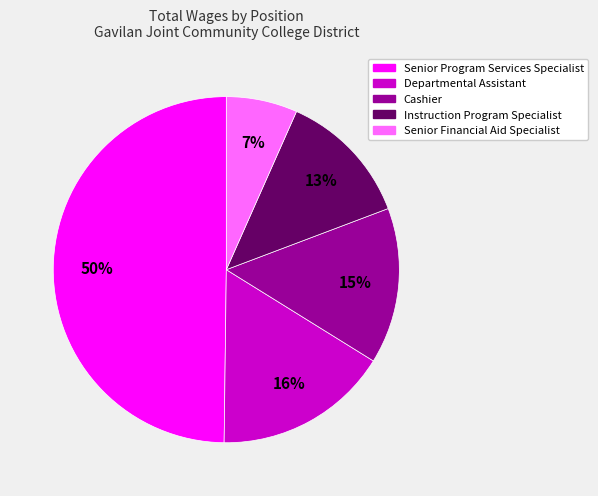

Which has a higher value, Departmental Assistant or Senior Program Services Specialist?

Senior Program Services Specialist